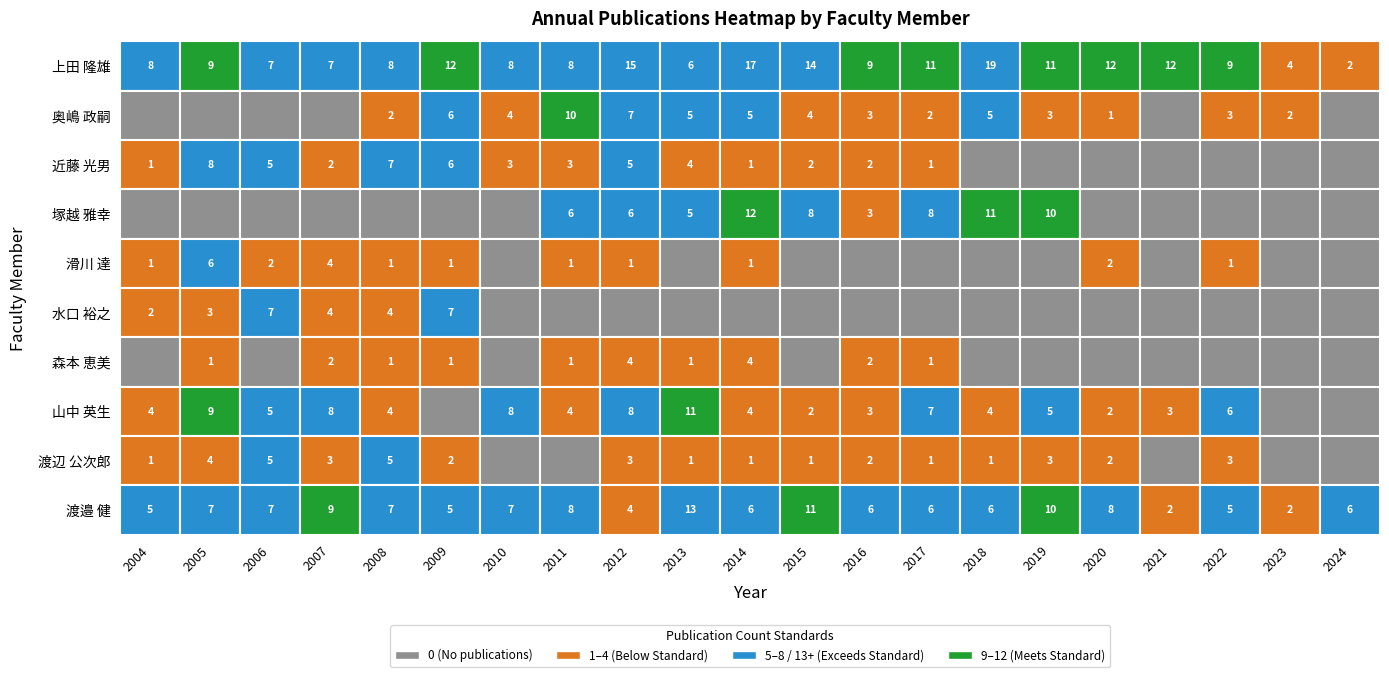

Is the value of 滑川 達 at 14 greater than the value of 水口 裕之 at 18?

No